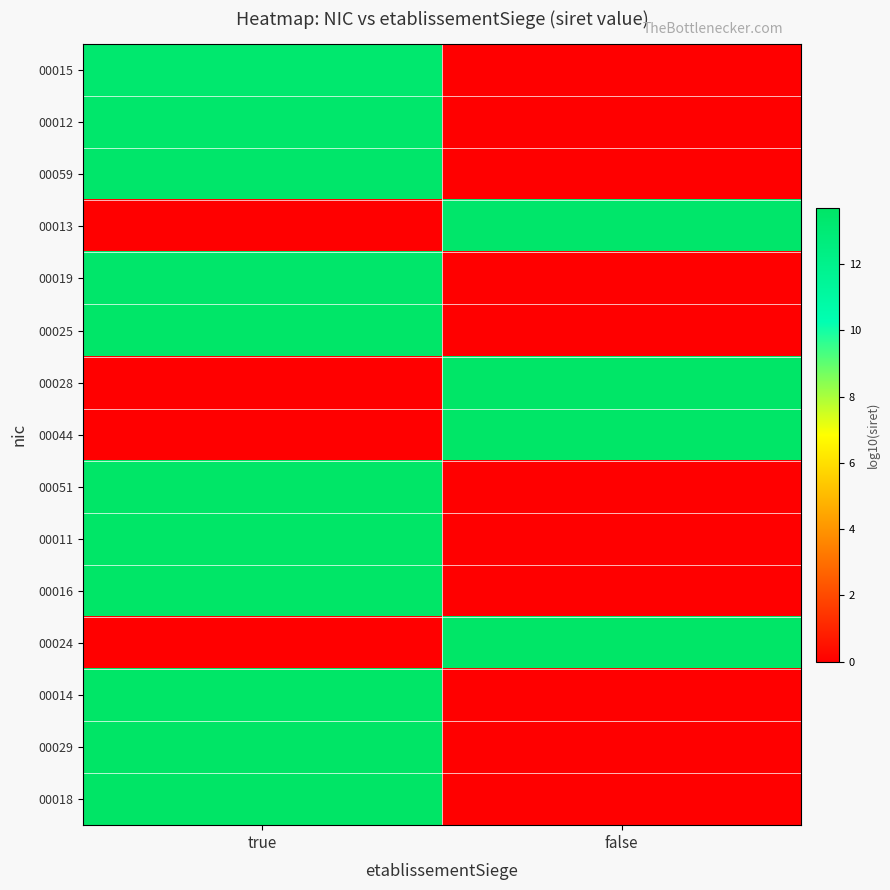

Reading left to right, transcribe all the data shown in this chart.

00015: true=13.3	false=0.0
00012: true=13.4	false=0.0
00059: true=13.5	false=0.0
00013: true=0.0	false=13.5
00019: true=13.5	false=0.0
00025: true=13.6	false=0.0
00028: true=0.0	false=13.6
00044: true=0.0	false=13.6
00051: true=13.6	false=0.0
00011: true=13.6	false=0.0
00016: true=13.6	false=0.0
00024: true=0.0	false=13.6
00014: true=13.6	false=0.0
00029: true=13.7	false=0.0
00018: true=13.7	false=0.0